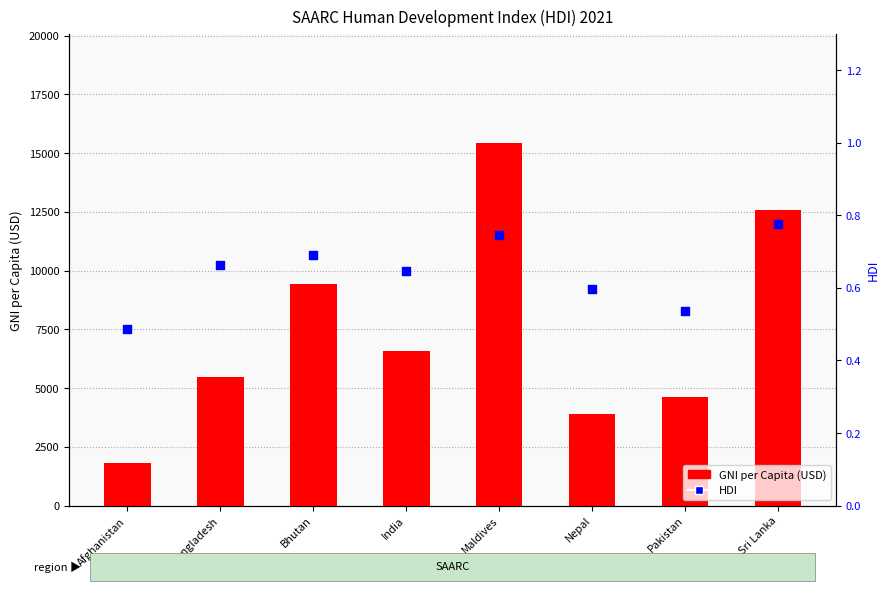

Which series contains the lowest Y value?

HDI